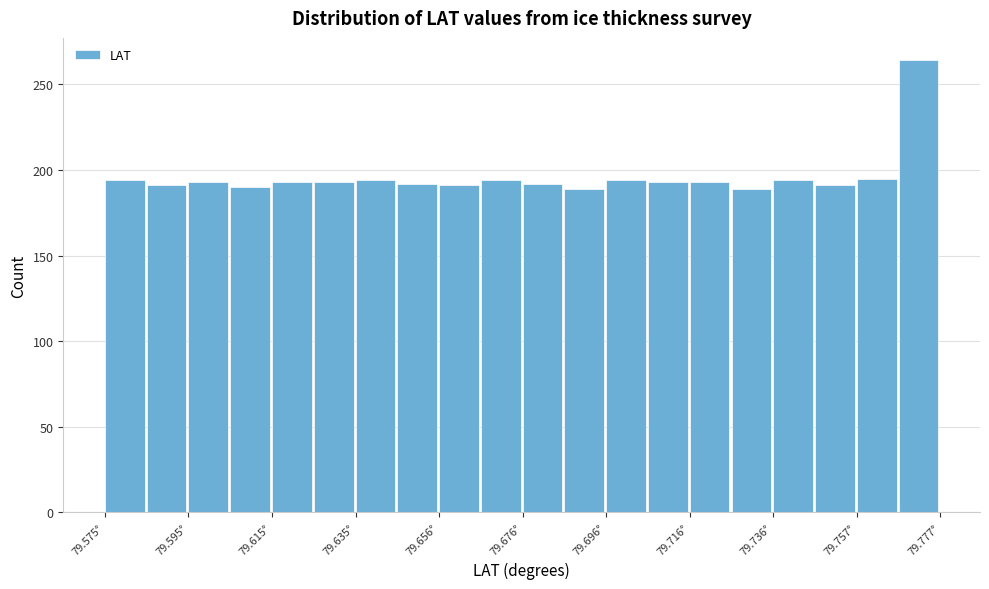

Read against the x-axis, roughly where is the centre of the tallest bar?

79.770